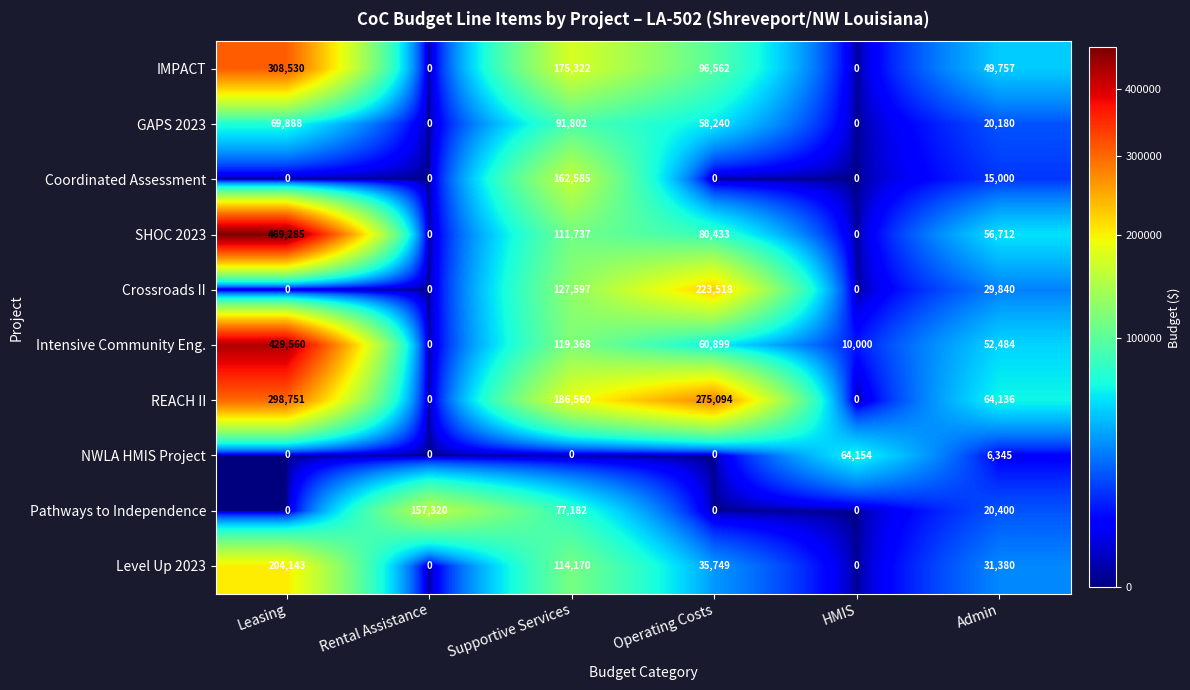

At Supportive Services, list the series in order from largest to smallest.

REACH II, IMPACT, Coordinated Assessment, Crossroads II, Intensive Community Eng., Level Up 2023, SHOC 2023, GAPS 2023, Pathways to Independence, NWLA HMIS Project